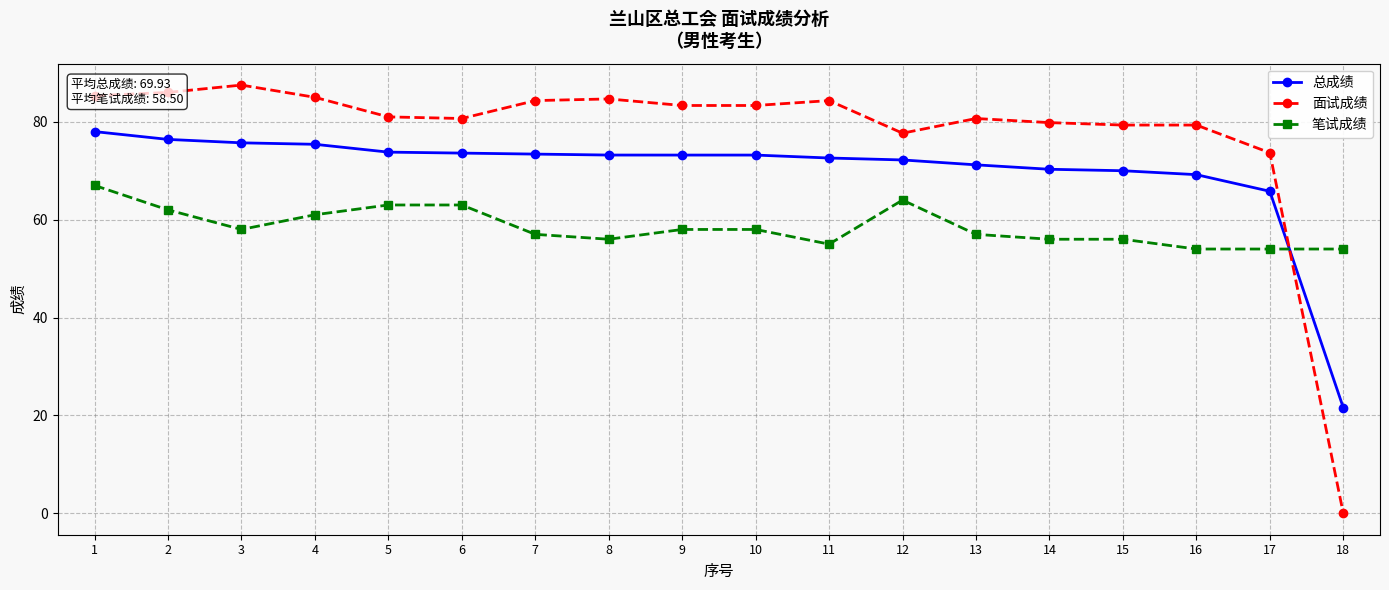

Rank the series at 16 from highest to lowest value.

面试成绩, 总成绩, 笔试成绩